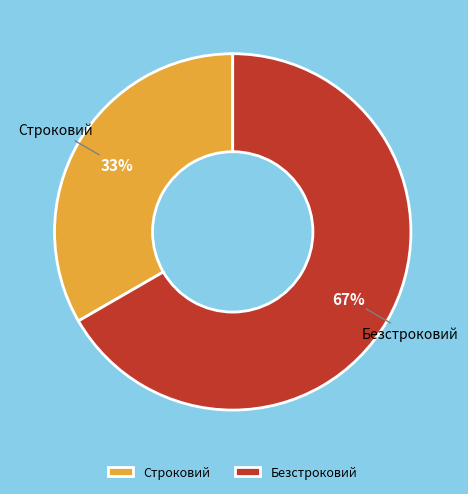

What is the largest slice in the pie chart?

Безстроковий